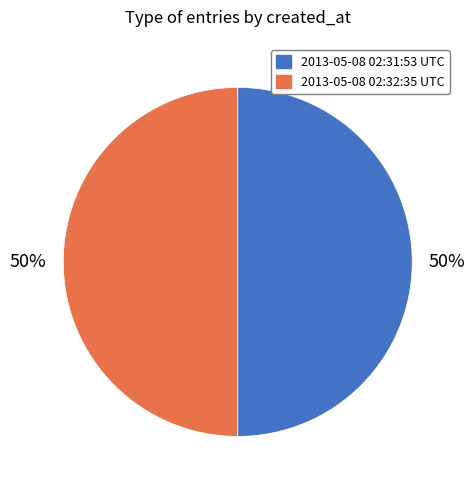

The 2013-05-08 02:32:35 UTC slice represents 64% of the pie. True or false?

False